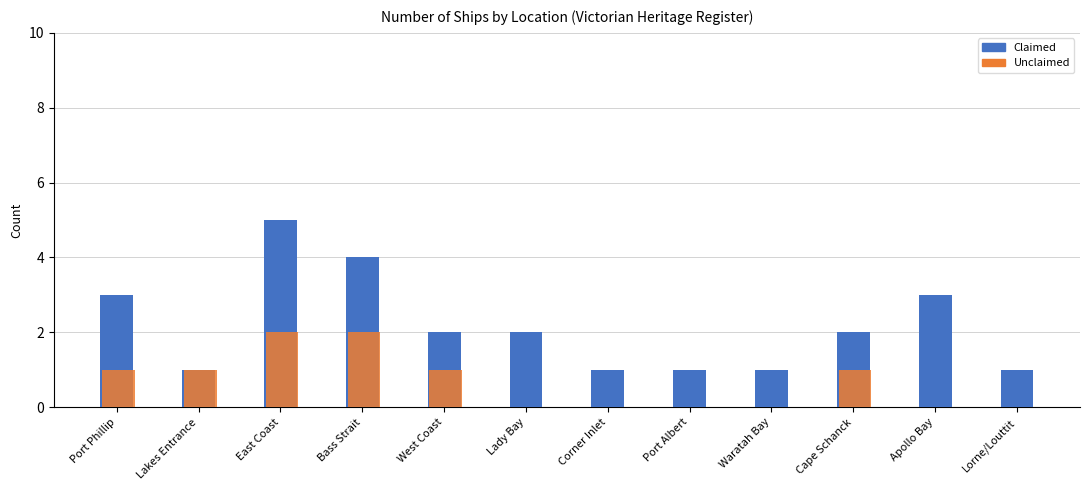

Between Lady Bay and Apollo Bay, which series saw the biggest shift?

Claimed